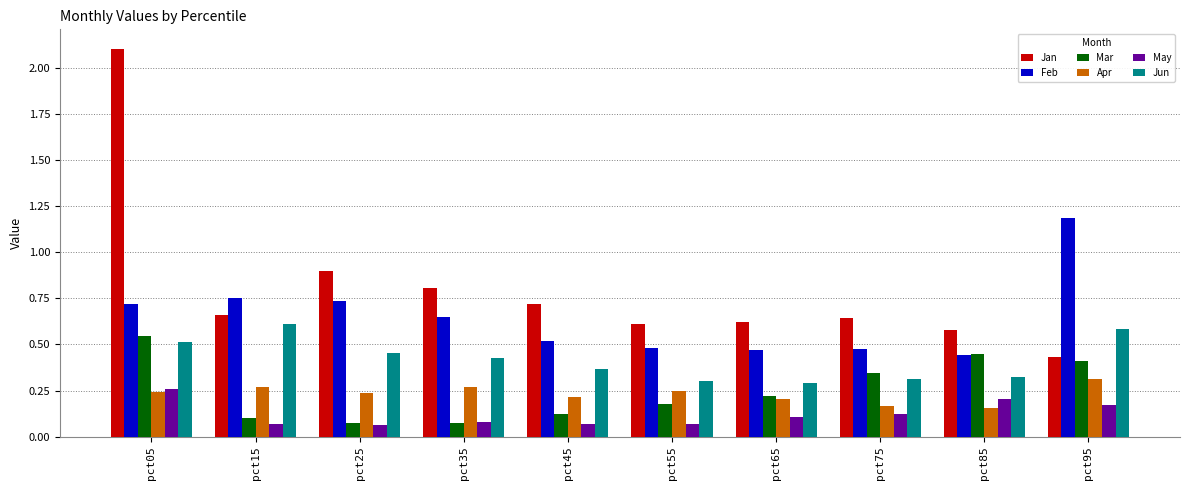

What is the spread (max minus min) of values at pct95?

1.0